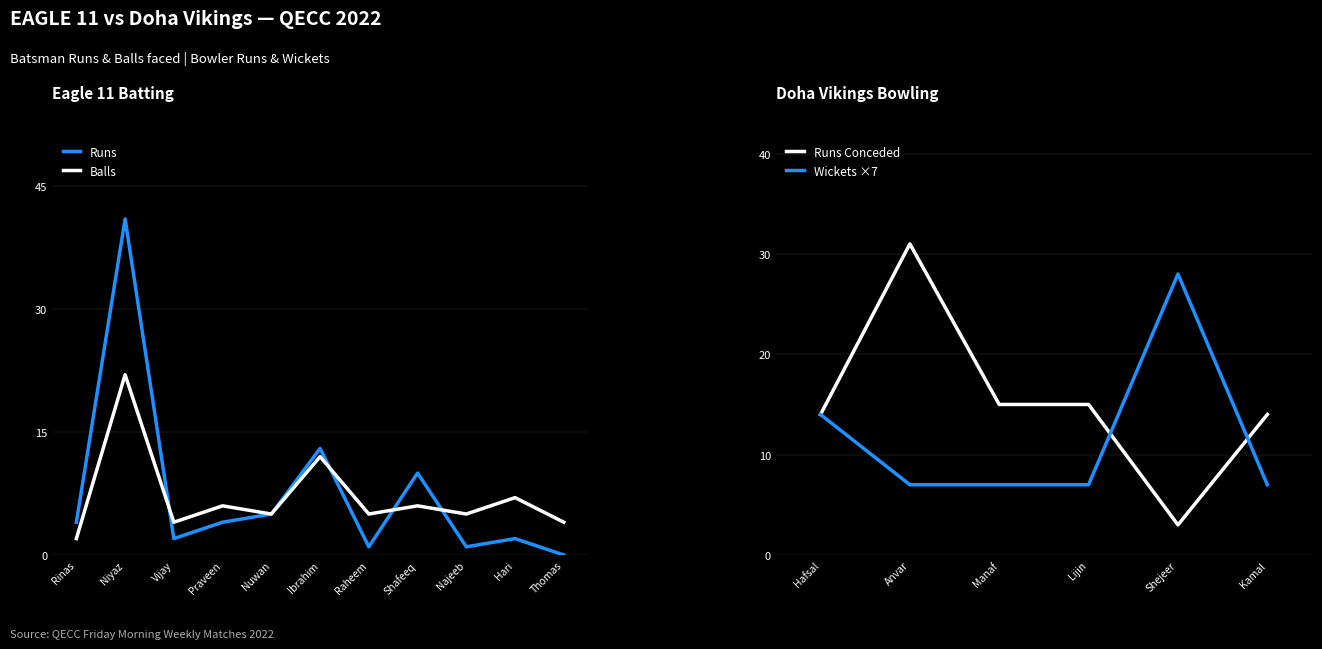

At which label is Balls closest to 12?

Ibrahim